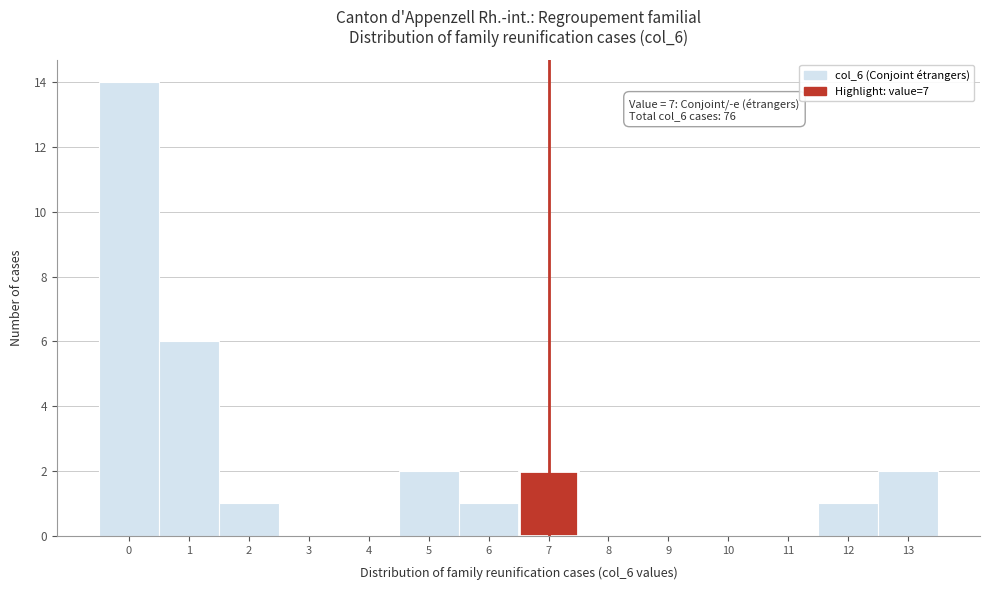

Which range on the x-axis has the tallest bar?

-0.5 to 0.5